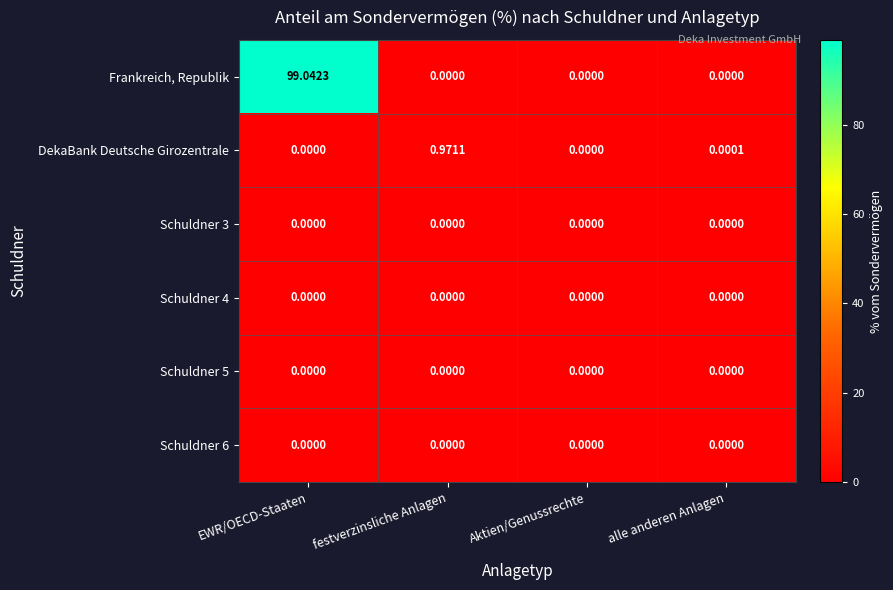

At which category is the sum across all series the highest?

EWR/OECD-Staaten